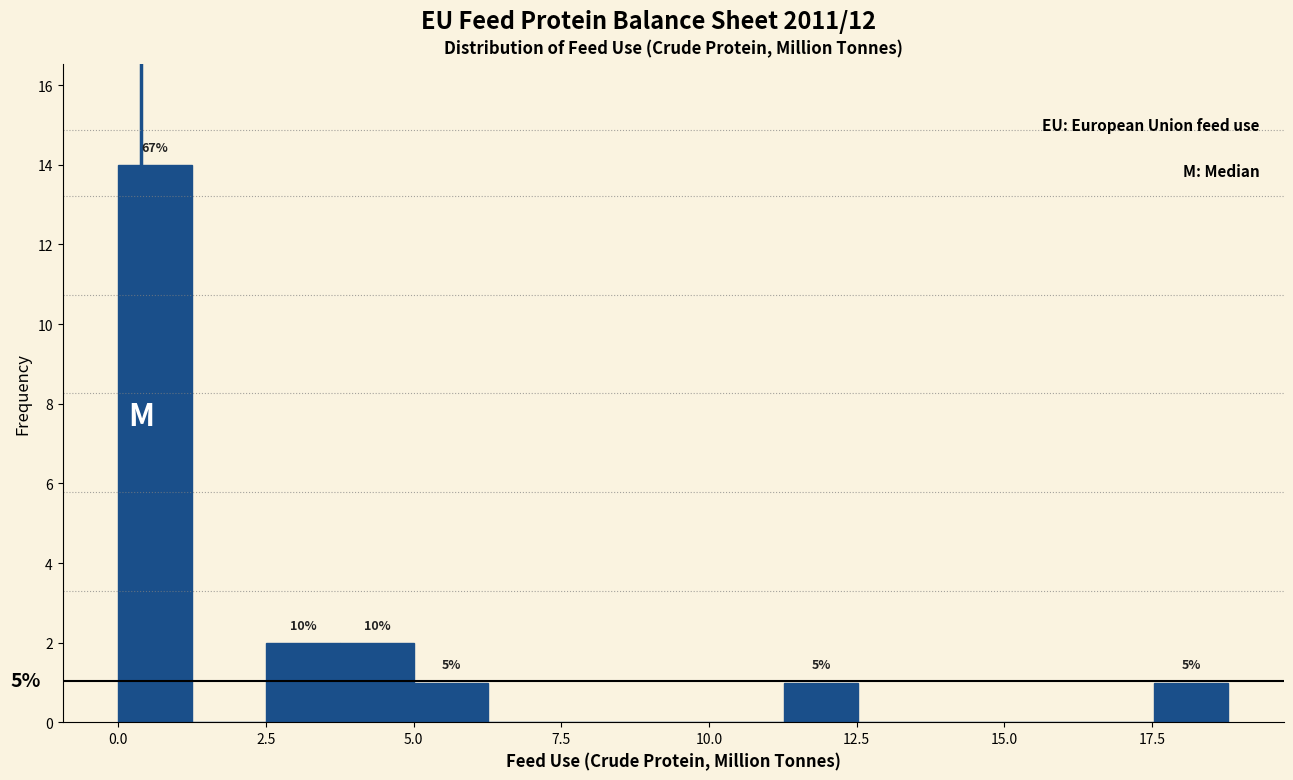

Read against the x-axis, roughly where is the centre of the tallest bar?

0.5